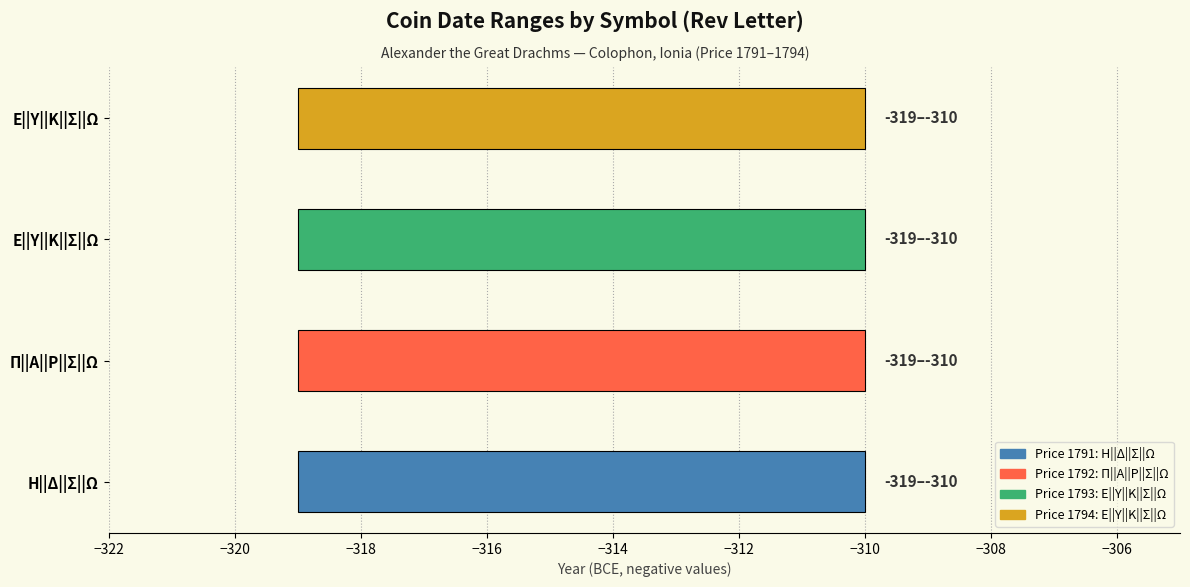

At how many categories does at least one series exceed -313?

4